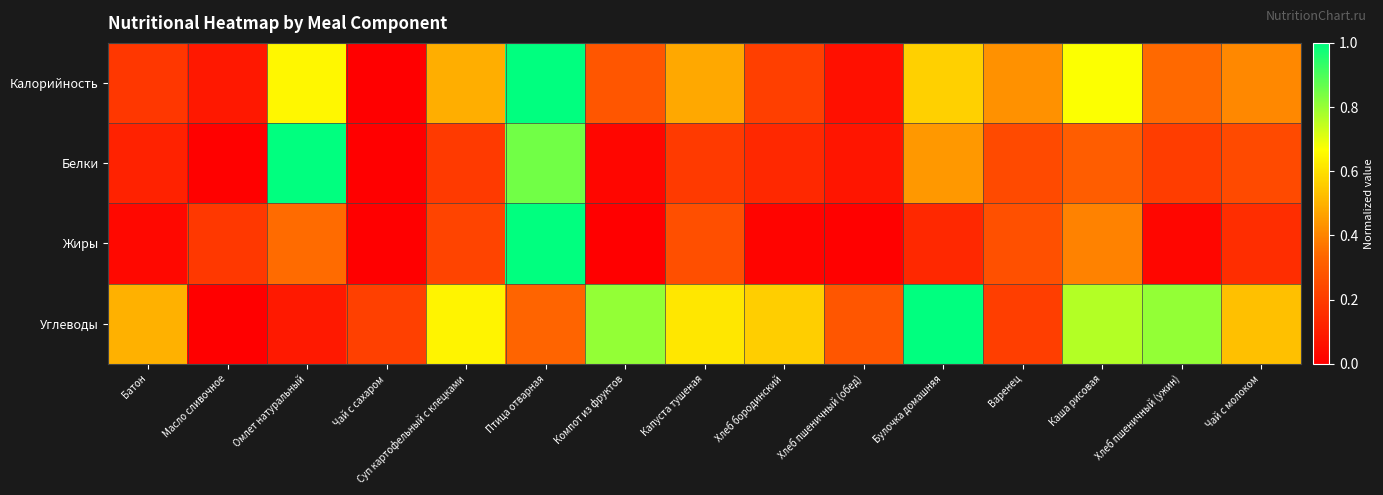

Rank the series by their maximum value, from lowest to highest.

Калорийность, Белки, Жиры, Углеводы